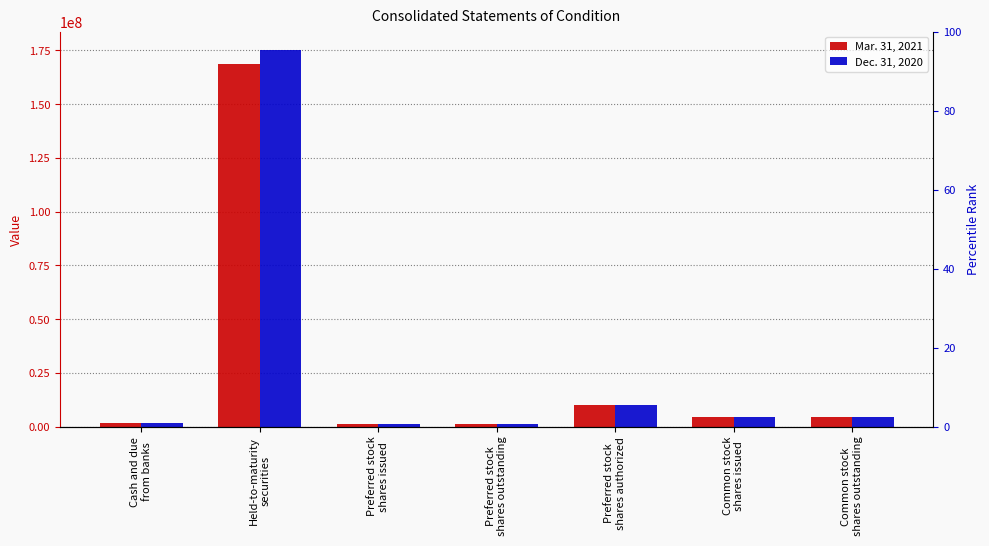

At which label does Mar. 31, 2021 reach its minimum?

Preferred stock
shares issued